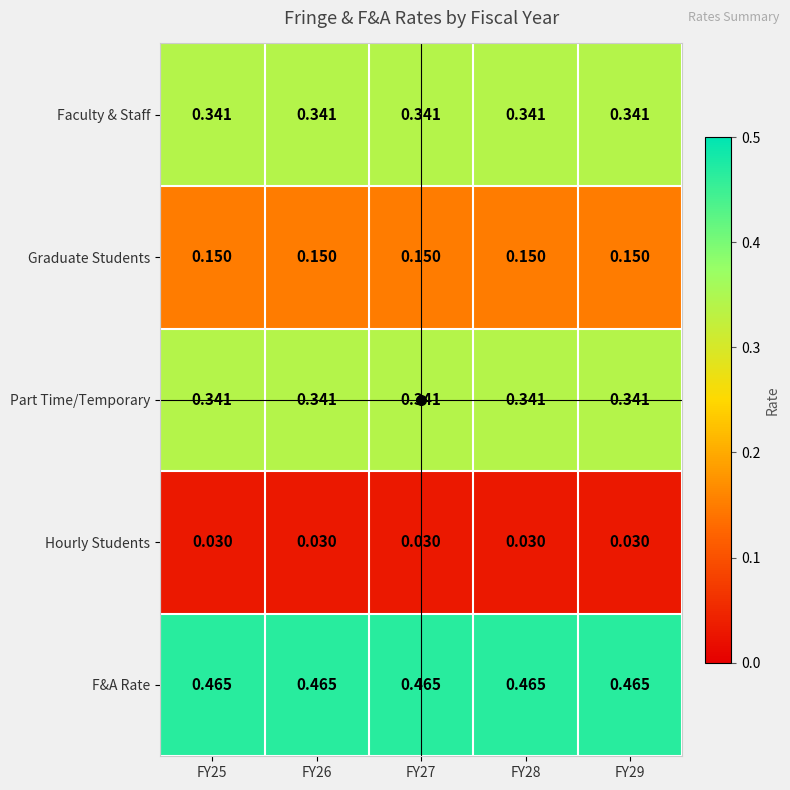

Which series has the largest total across all categories?

F&A Rate